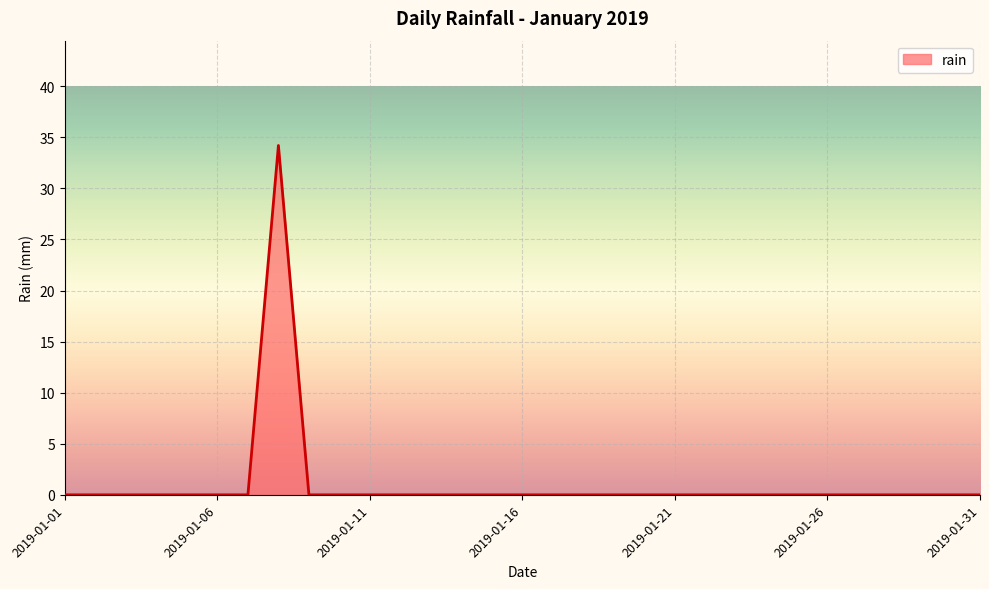

How many points are higher than both their immediate neighbors (excluding endpoints)?

1